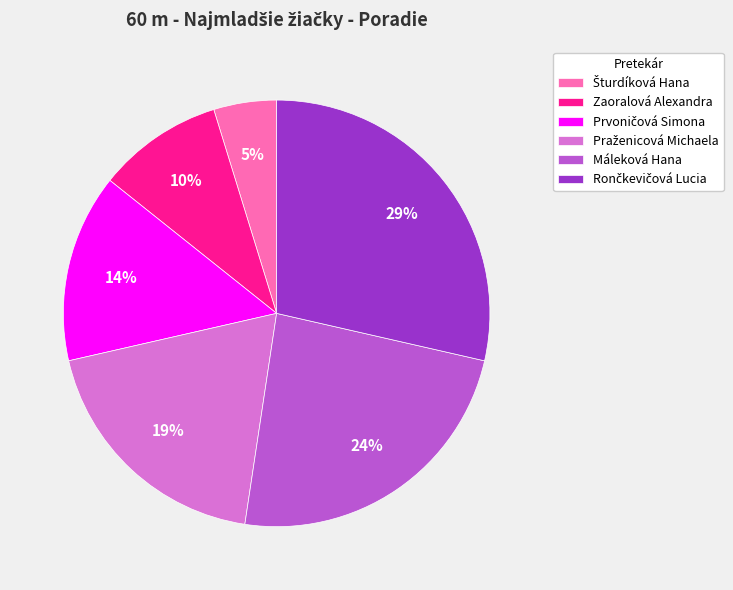

True or false: Zaoralová Alexandra accounts for 23% of the total.

False